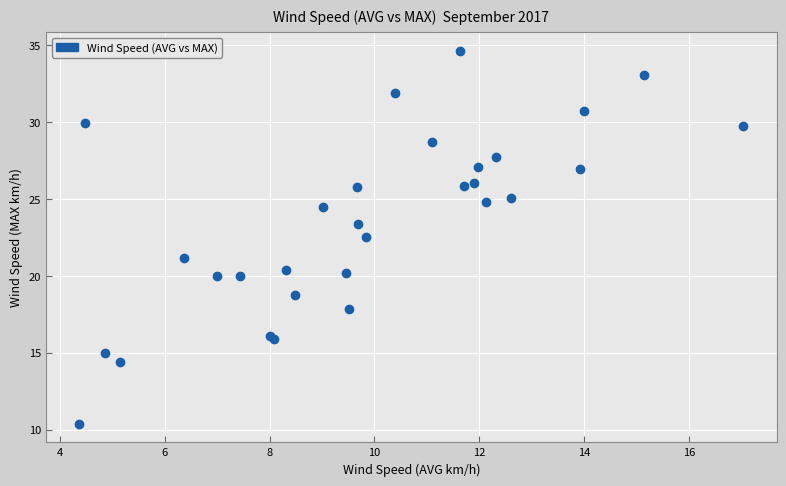

What Y value in the scatter plot is closest to 22?

22.5